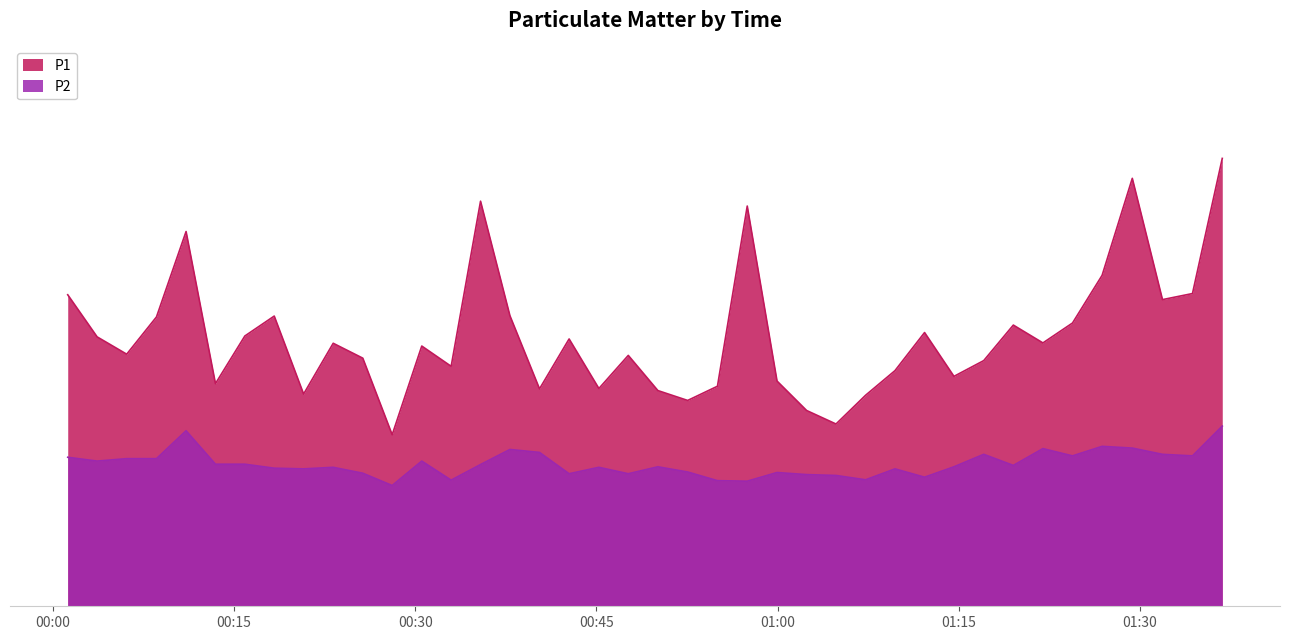

Does the chart display data point markers on the line(s)?

No